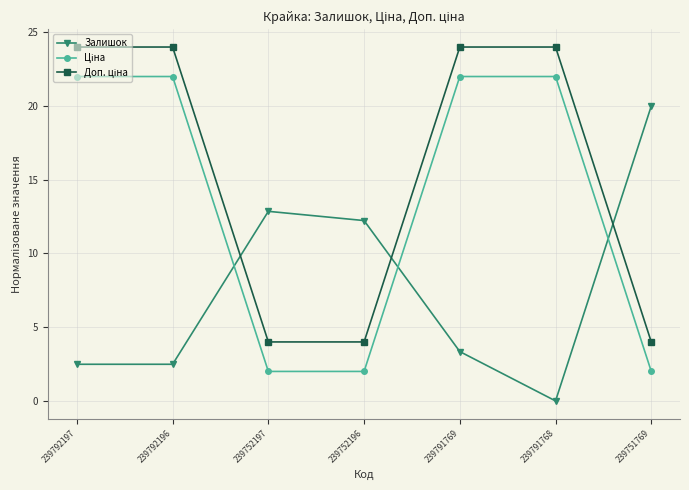

What is the spread (max minus min) of values at 239792196?

21.5